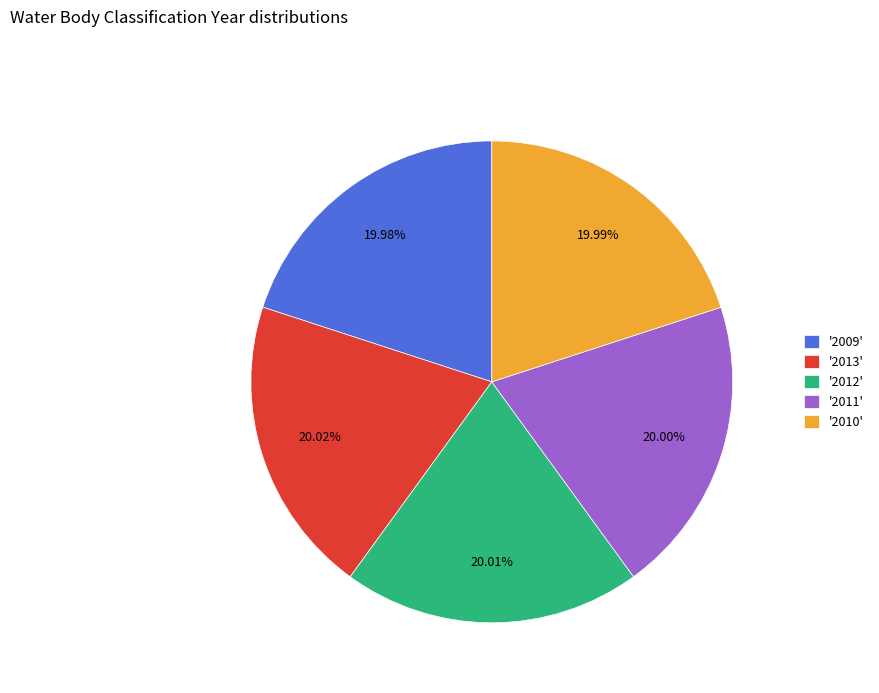

What is the ratio of the value at '2009' to the value at '2011'?

1.0